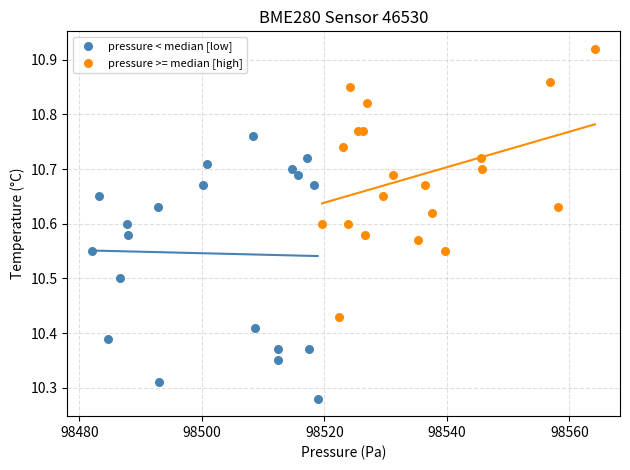

Which series reaches the minimum Y coordinate?

pressure < median [low]